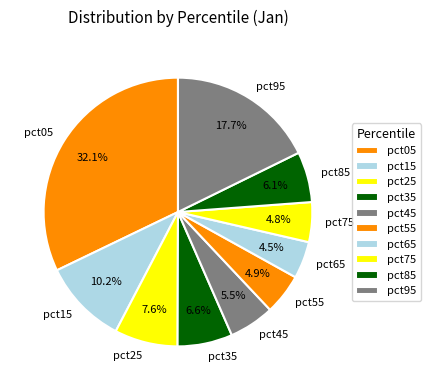

What is the largest slice in the pie chart?

pct05